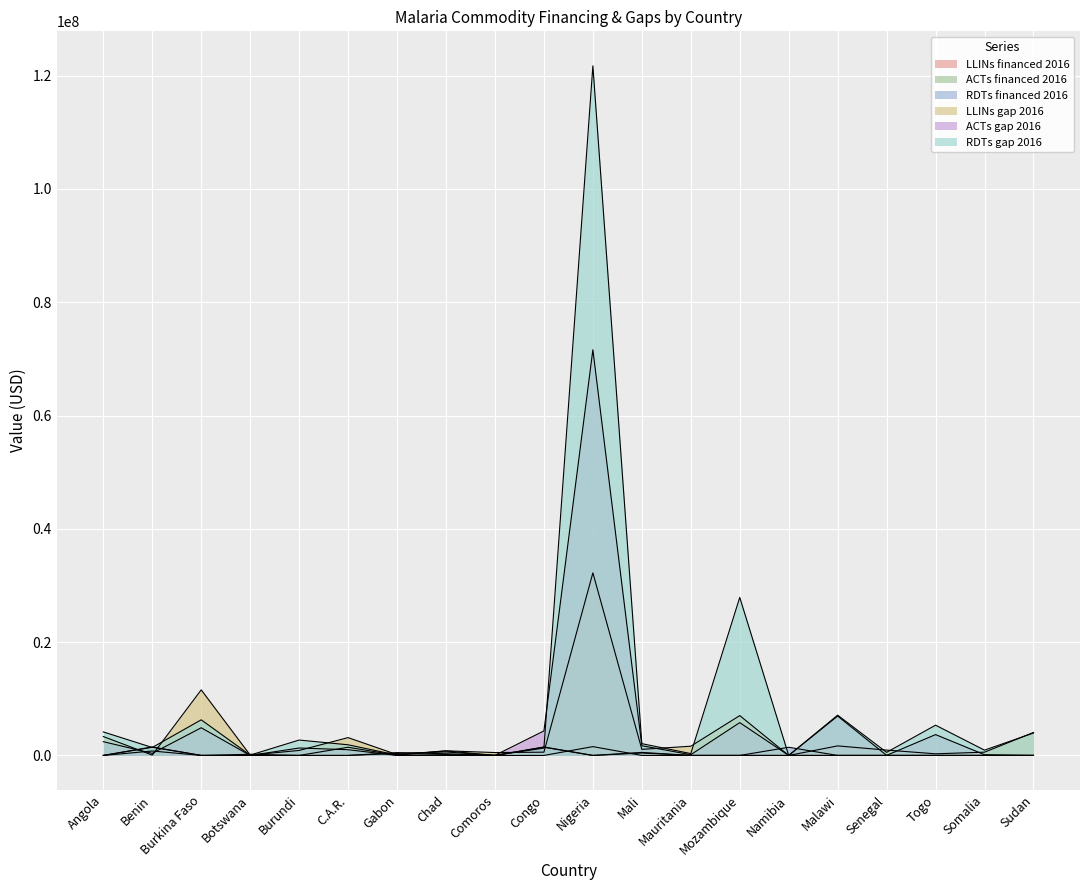

Reading right to left, transcribe all the data shown in this chart.

LLINs financed 2016: 0.0	0.0	0.0	0.0	0.0	0.0	0.0	0.0	0.0	1556711.0	0.0	0.0	296205.4	500000.0	0.0	0.0	0.0	0.0	780000.0	0.0
ACTs financed 2016: 0.0	0.0	0.0	0.0	0.0	0.0	0.0	0.0	427114.0	0.0	1497946.7	0.0	612554.7	355656.0	0.0	0.0	200000.0	0.0	1497946.7	0.0
RDTs financed 2016: 0.0	0.0	0.0	0.0	0.0	1442605.7	0.0	0.0	531683.0	0.0	1442605.7	0.0	0.0	20600.0	1442605.7	0.0	0.0	0.0	1442605.7	0.0
LLINs gap 2016: 4058191.2	575000.0	286842.2	942398.4	1683290.8	0.0	7032821.1	1626996.3	1073566.4	32231513.0	573900.0	507953.6	812819.8	140039.8	3145585.3	880111.7	63812.0	11573970.8	60011.3	3337696.8
ACTs gap 2016: 0.0	128312.0	3677555.1	14110.6	6948045.1	0.0	5793798.0	130080.1	1715026.0	71610772.1	4328419.0	15908.1	153138.7	0.0	1010498.7	1309509.3	0.0	4885139.4	367284.9	2429105.7
RDTs gap 2016: 3957761.1	932050.1	5339463.0	545596.4	7107017.9	0.0	27898941.0	325200.3	2079967.1	121738313.0	1296903.0	11100.0	795827.0	57610.6	1878936.6	2715544.2	56970.0	6285773.8	1402720.9	4150300.6